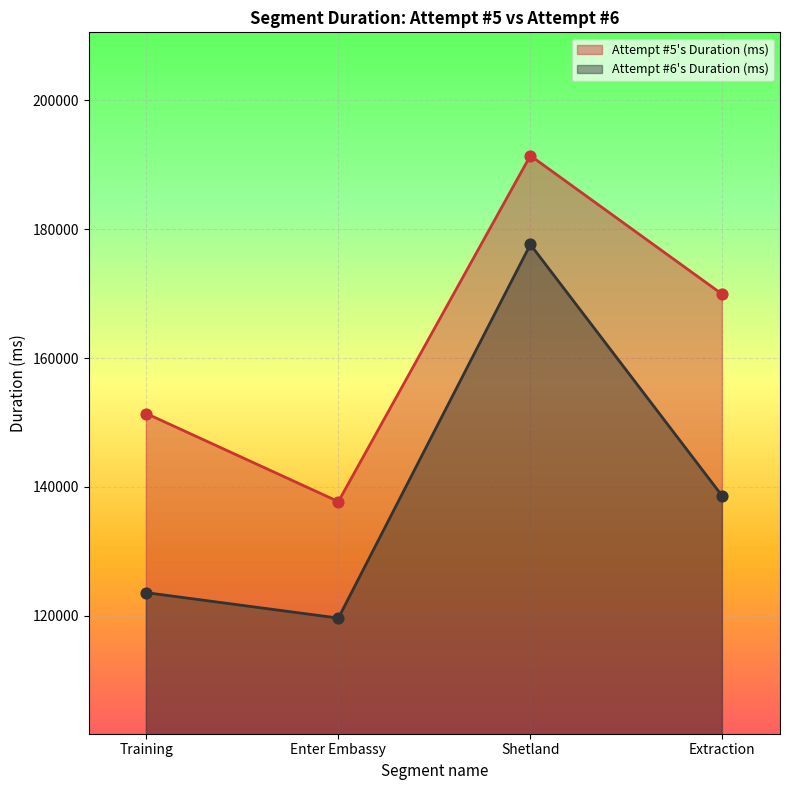

Which series has the largest total across all categories?

Attempt #5's Duration (ms)